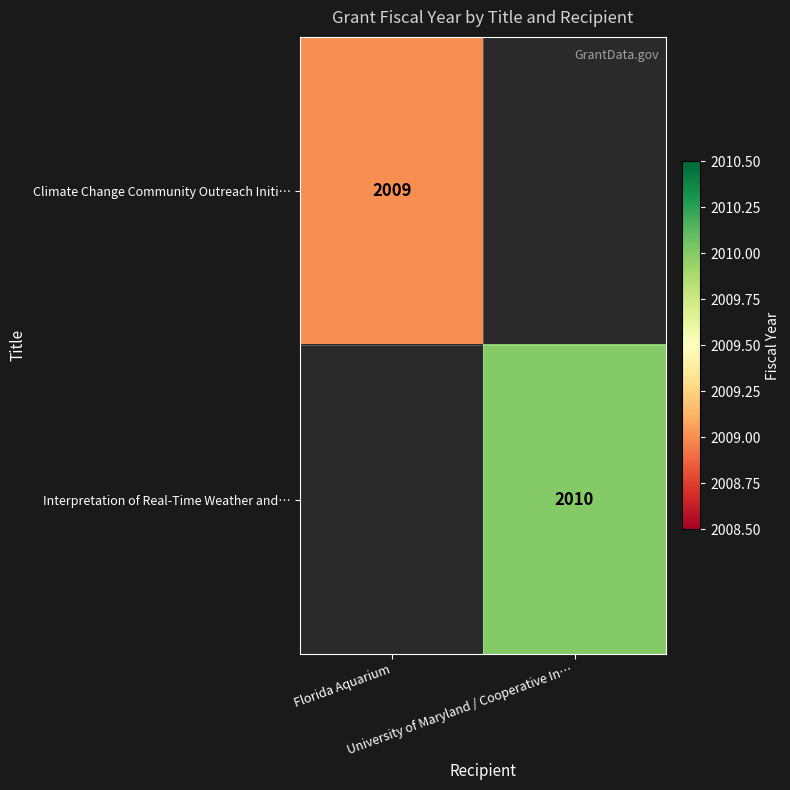

Is the value of Climate Change Community Outreach Initi… at Florida Aquarium greater than the value of Interpretation of Real-Time Weather and… at Florida Aquarium?

Yes